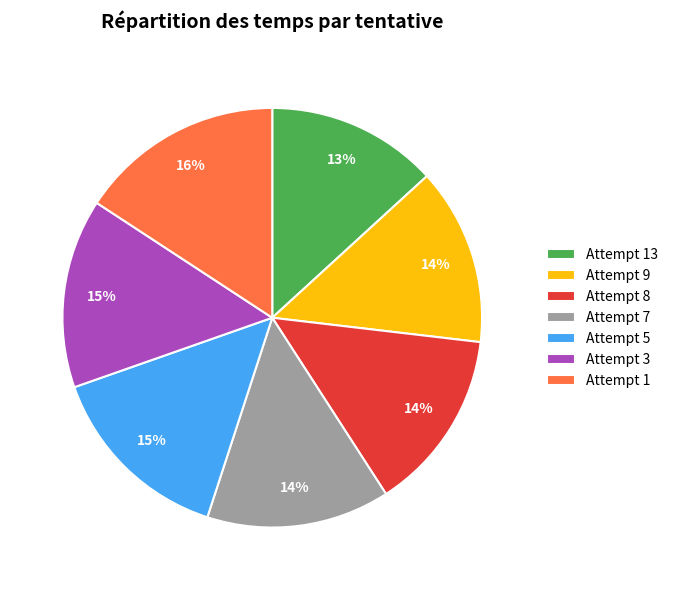

What is the largest slice in the pie chart?

Attempt 1